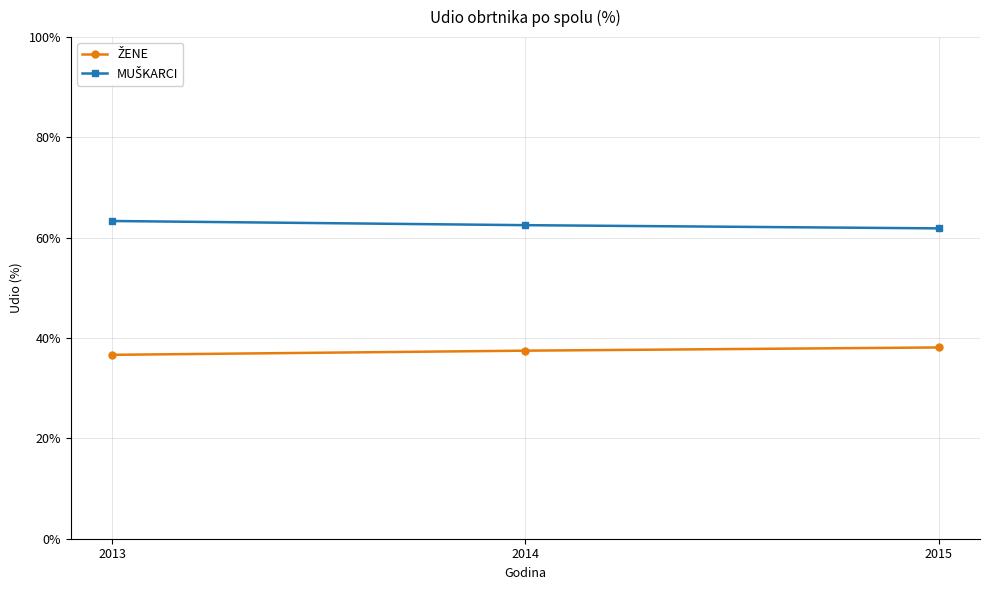

What is the difference between the highest and lowest values at 2013?

26.7